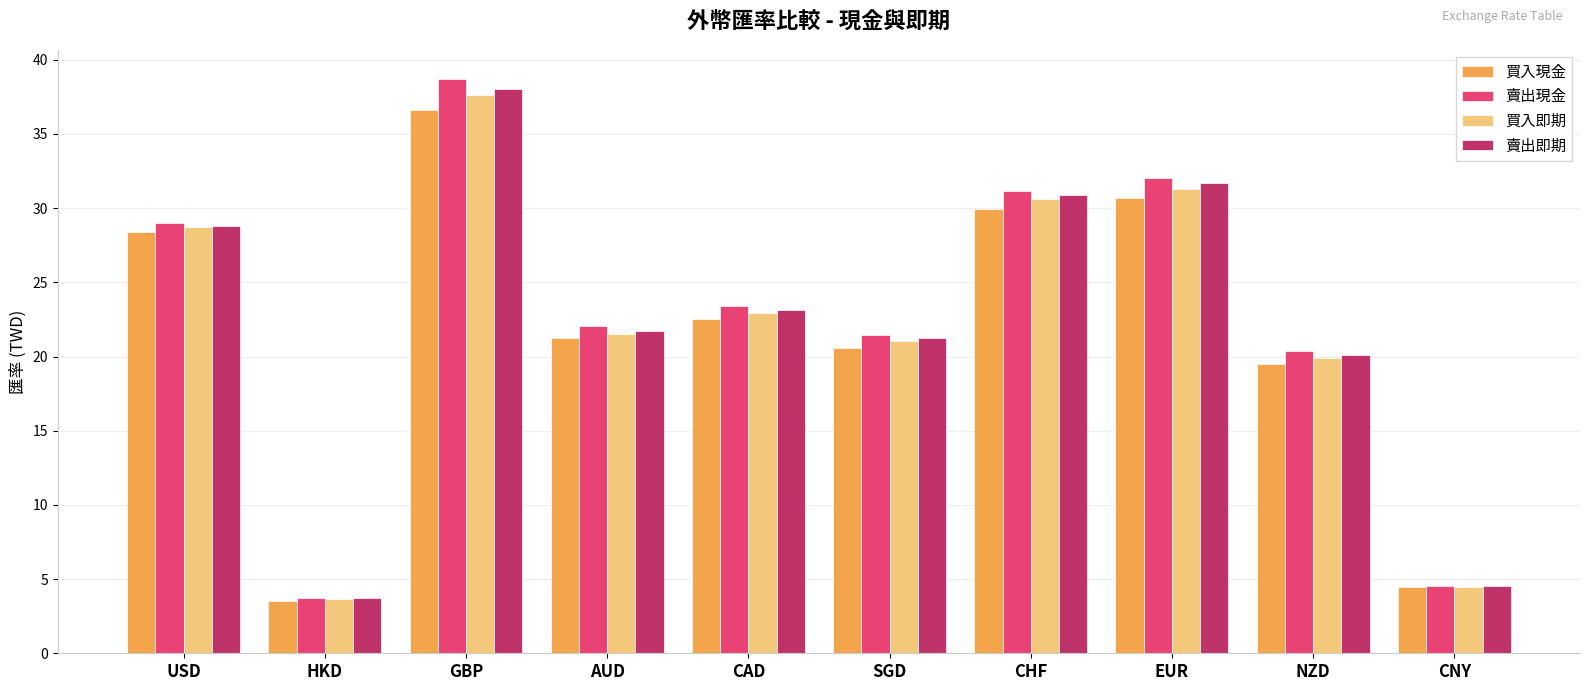

What is the label of the 3rd bar from the right?

EUR